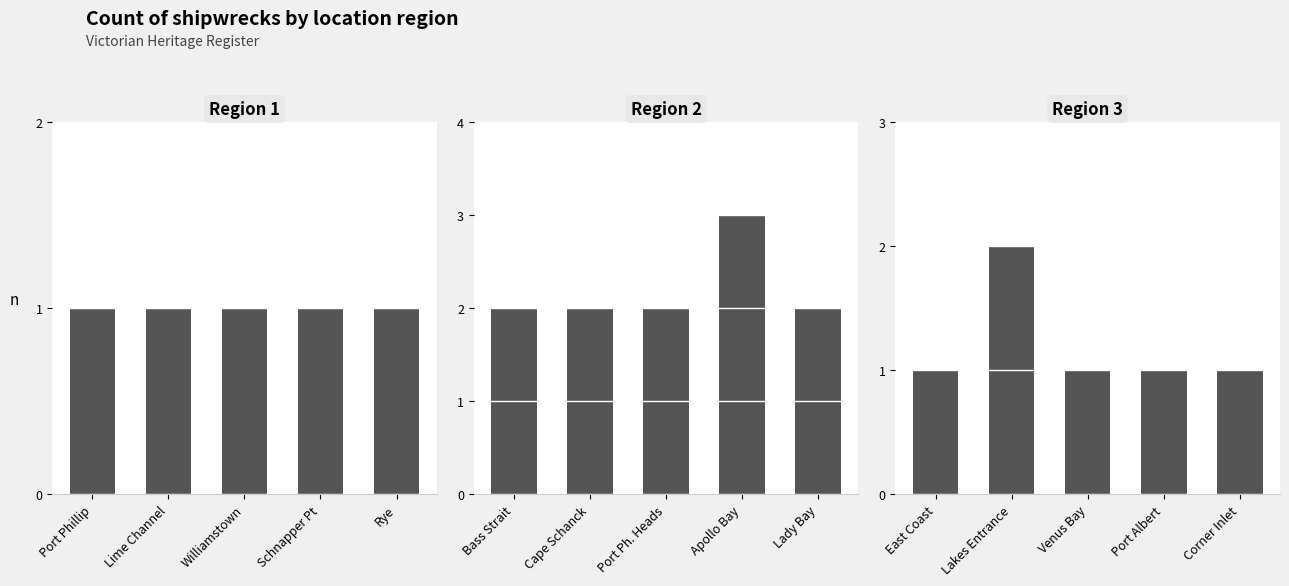

The value of Panel 1 at Port Phillip is 1. True or false?

True